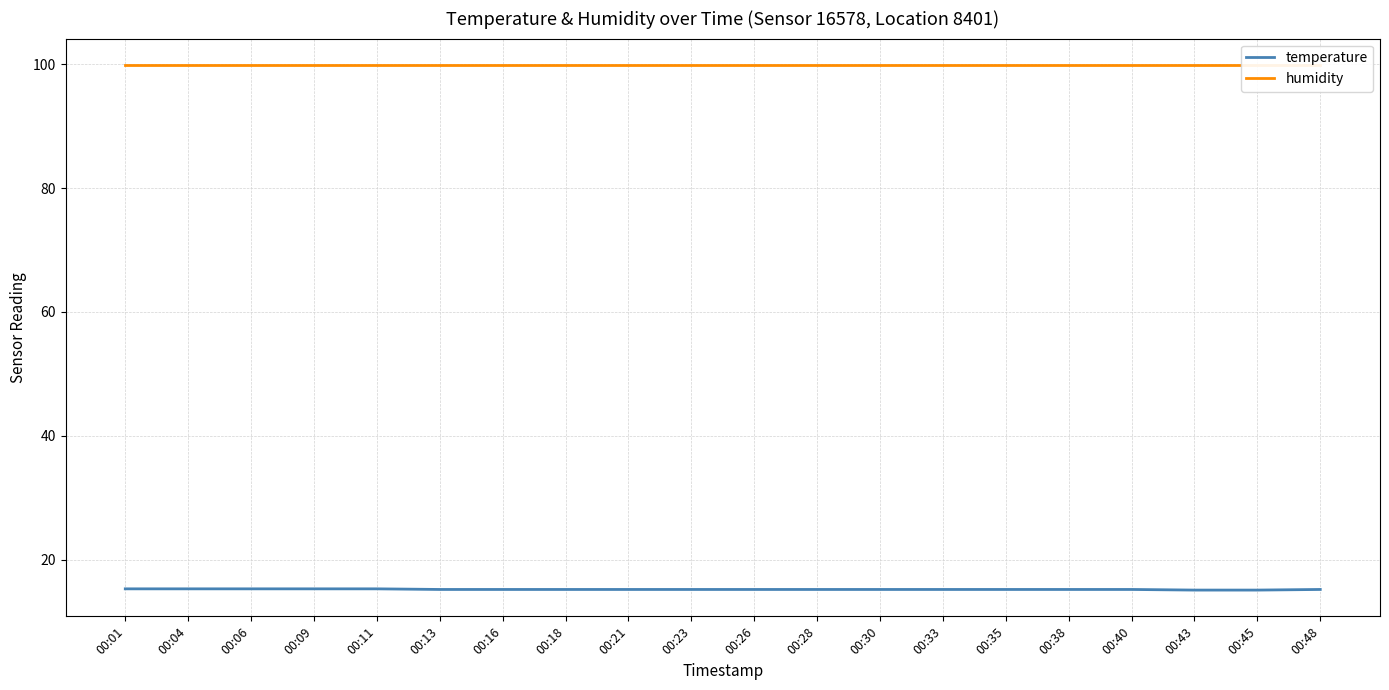

True or false: temperature has more than 2 points higher than both neighbors.

False